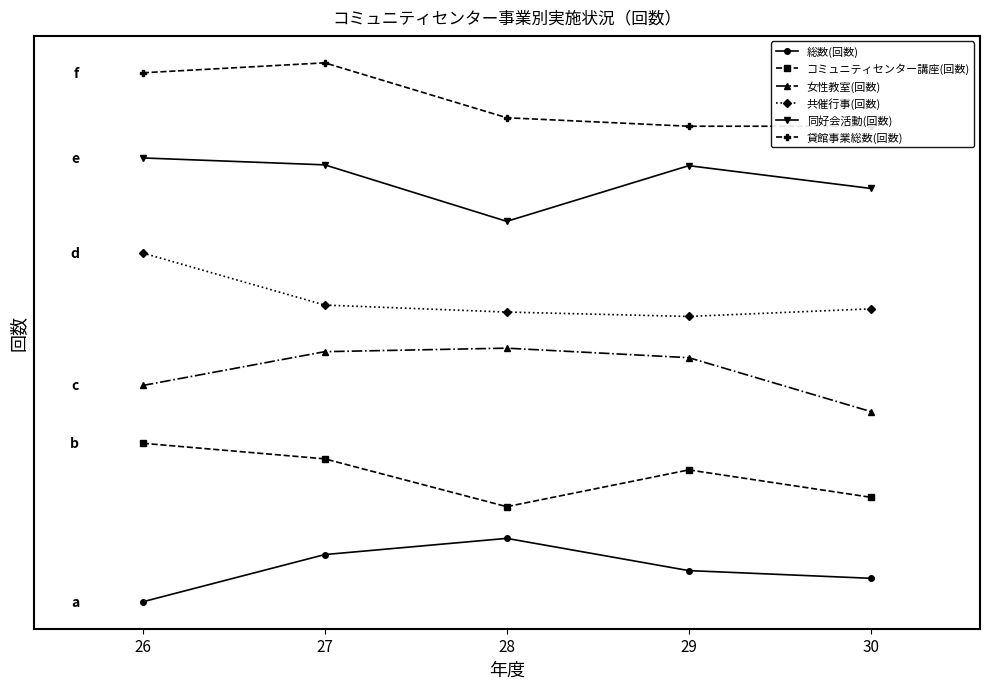

True or false: 共催行事(回数) has more than 0 interior local peaks.

False